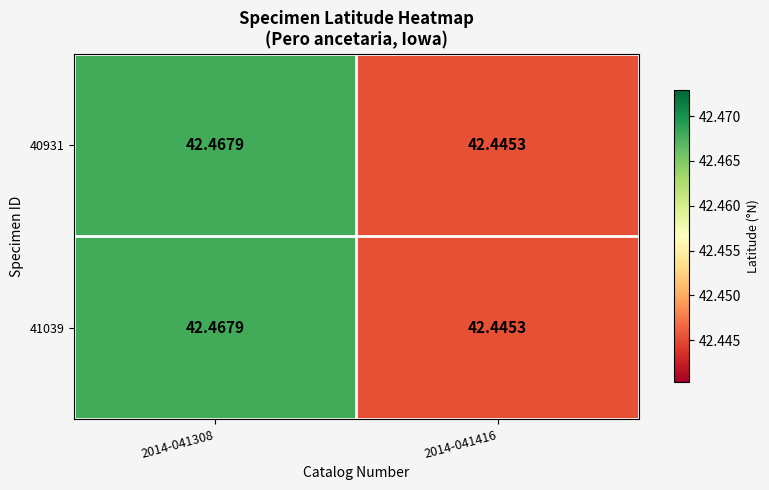

How many series are shown in this chart?

2